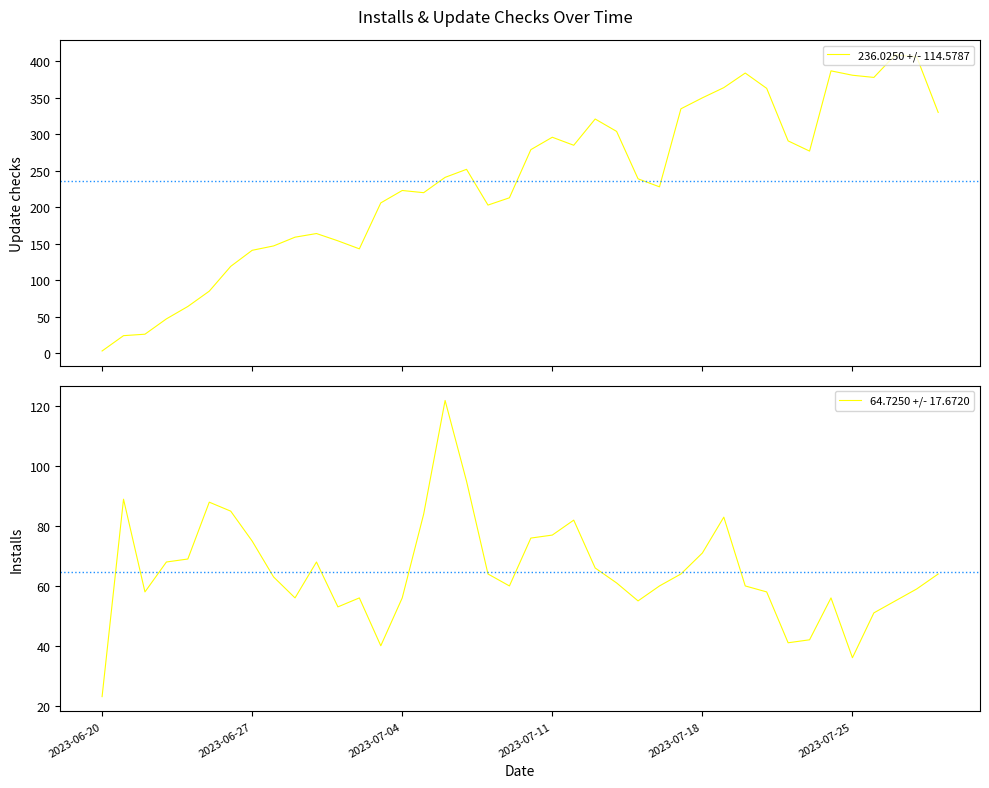

What is the label of the 1st point from the left?

2023-06-20